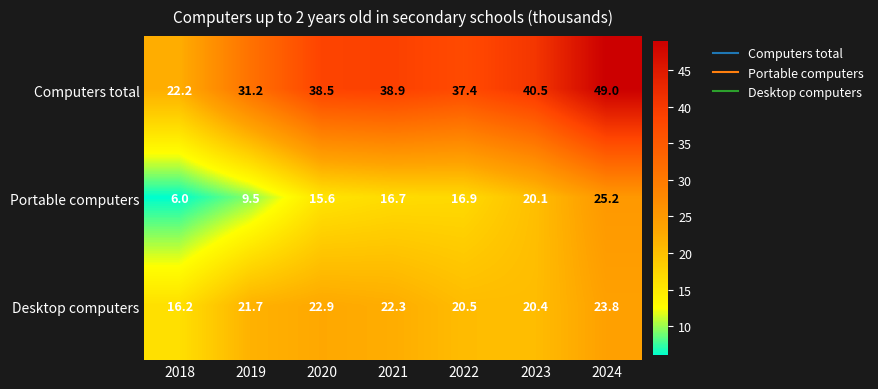

Which series has the widest spread of values?

Computers total